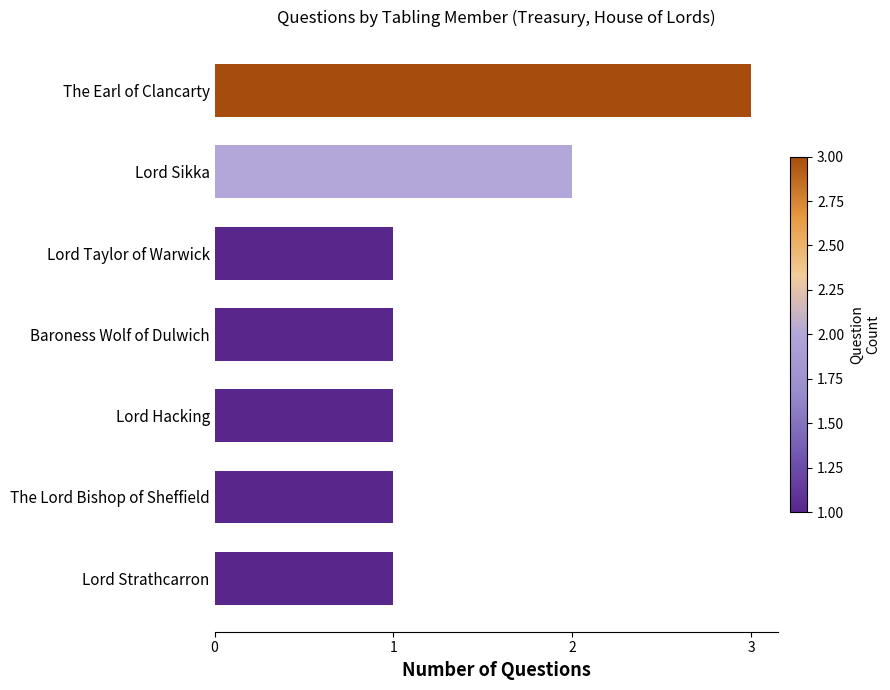

Are the bars horizontal?

Yes